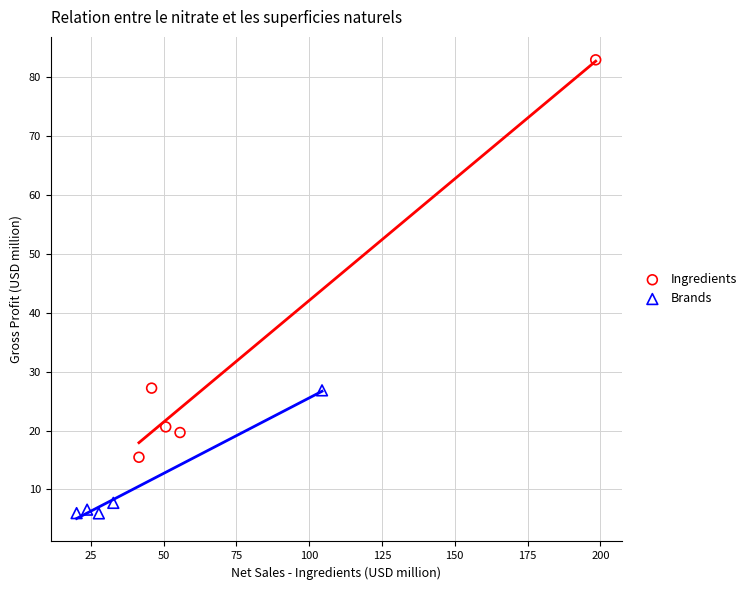

Which series has the widest spread of Y values?

Ingredients